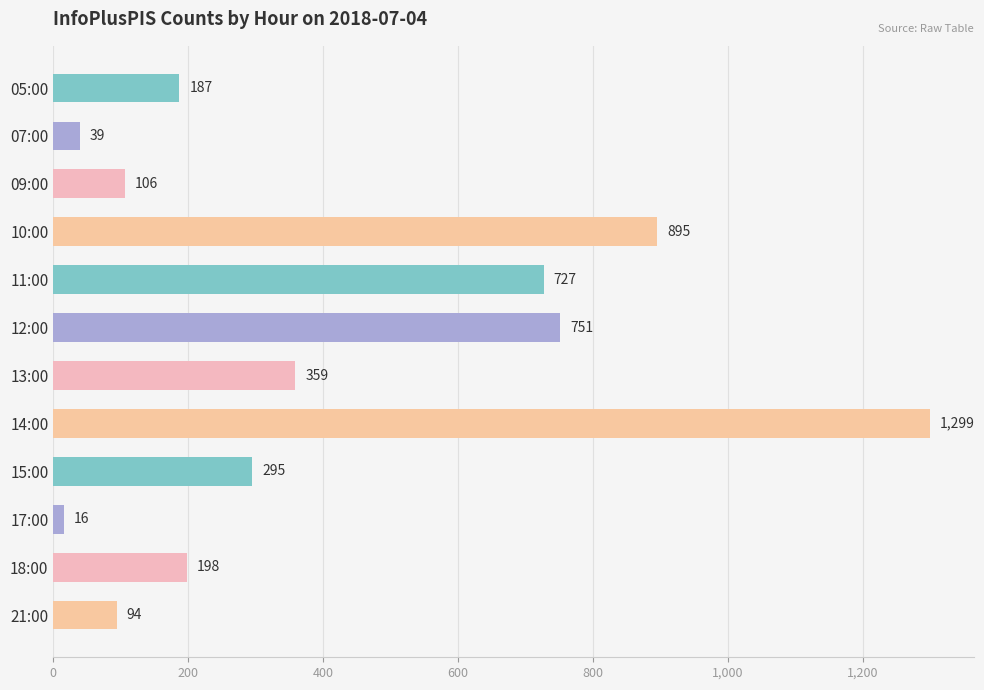

What is the maximum value shown in the chart?

1299